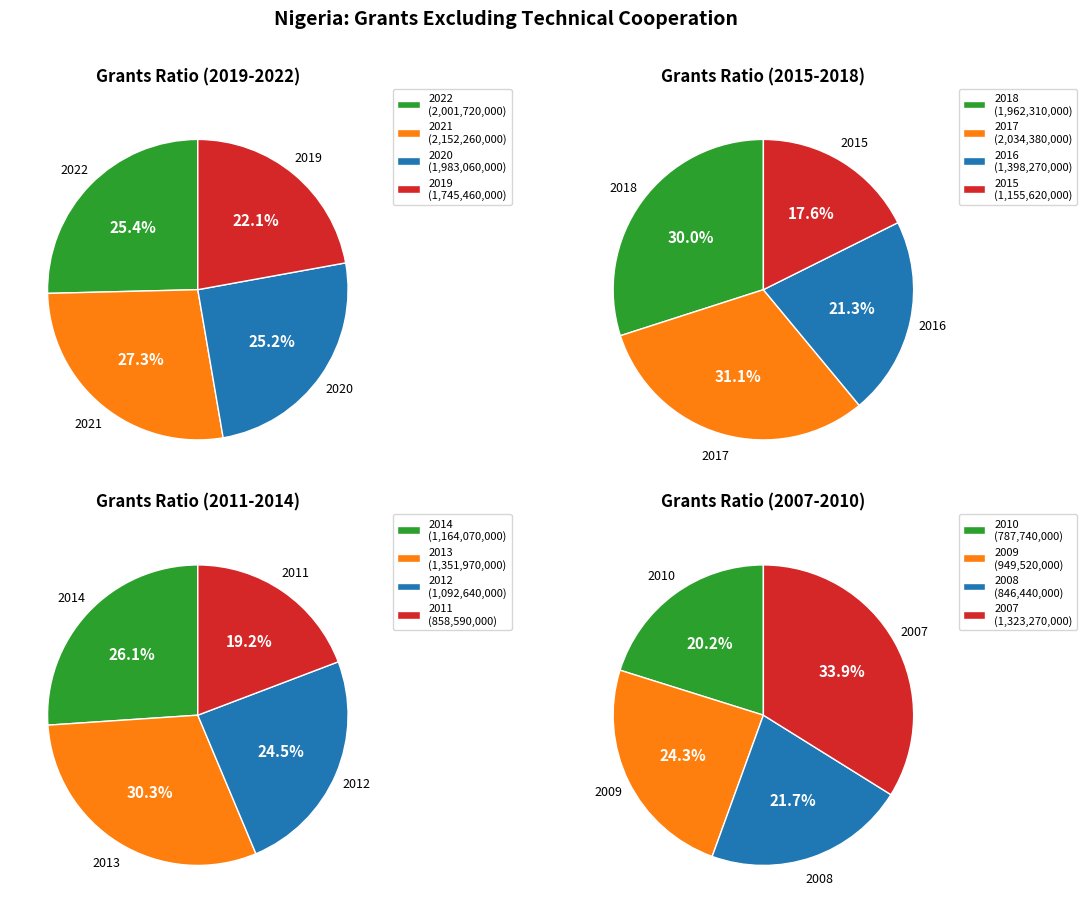

What is the ratio of the value at 2011 to the value at 2010?

1.1